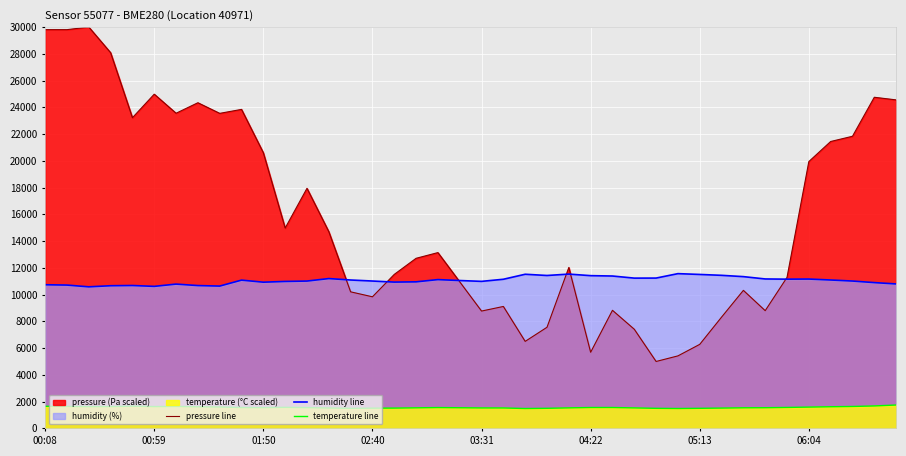

What is the minimum value for humidity line?

10579.2